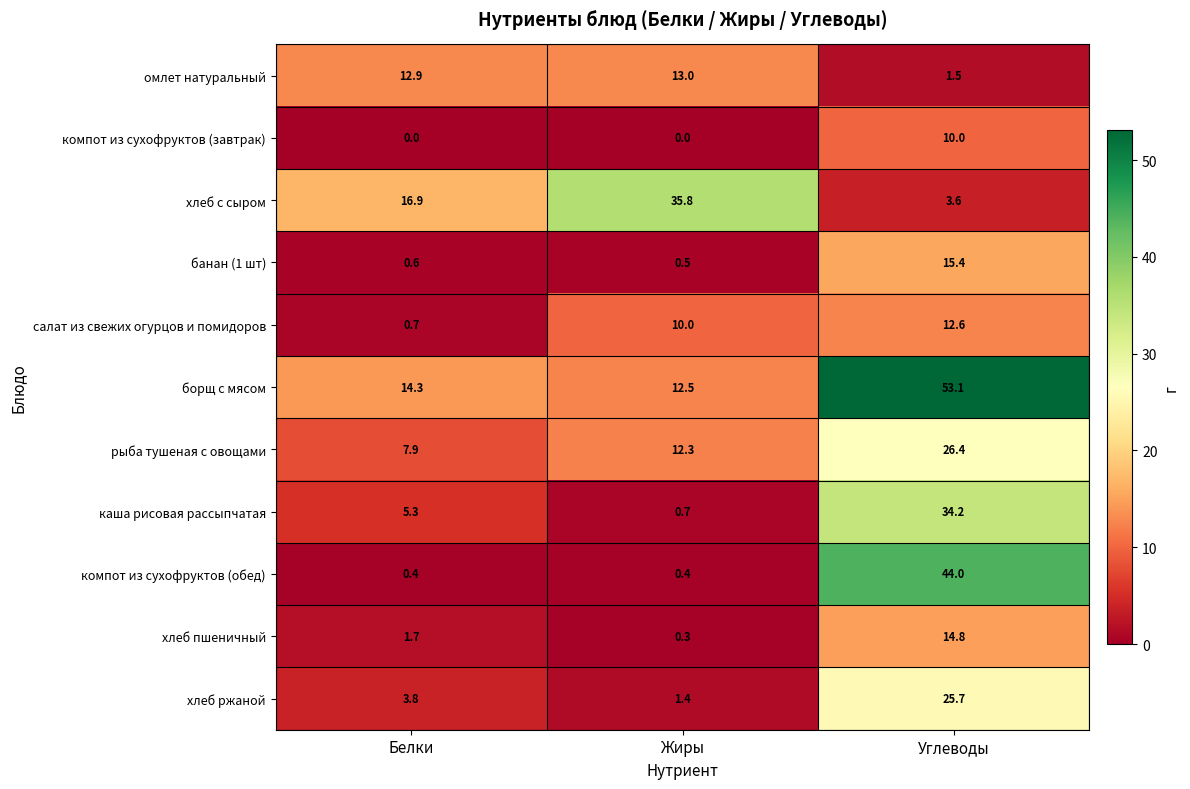

The value of хлеб с сыром at Жиры is 35.8. True or false?

True